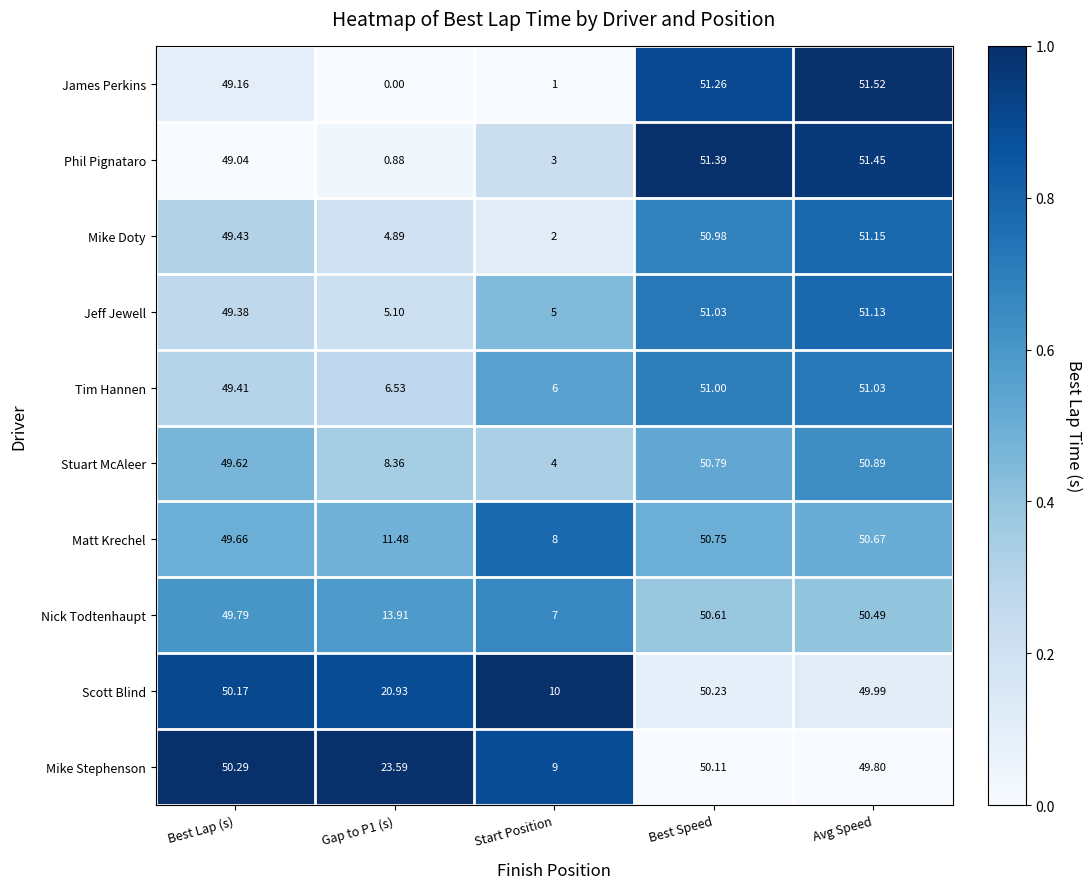

Which category has the highest value across all series?

Avg Speed